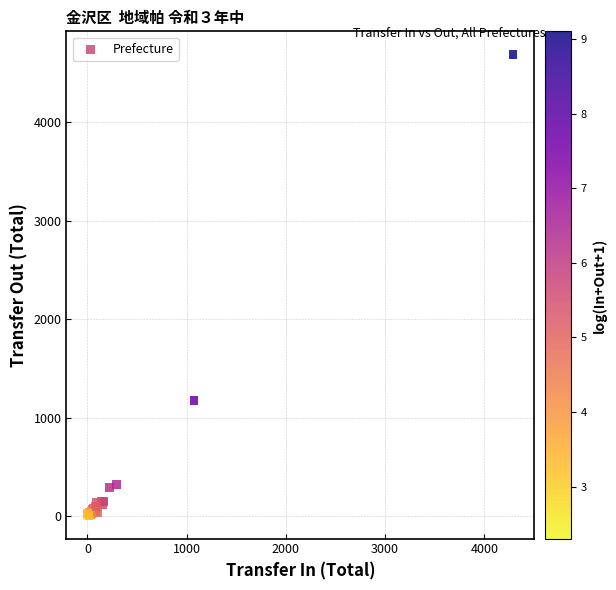

What Y value in the scatter plot is closest to 2348?

1177